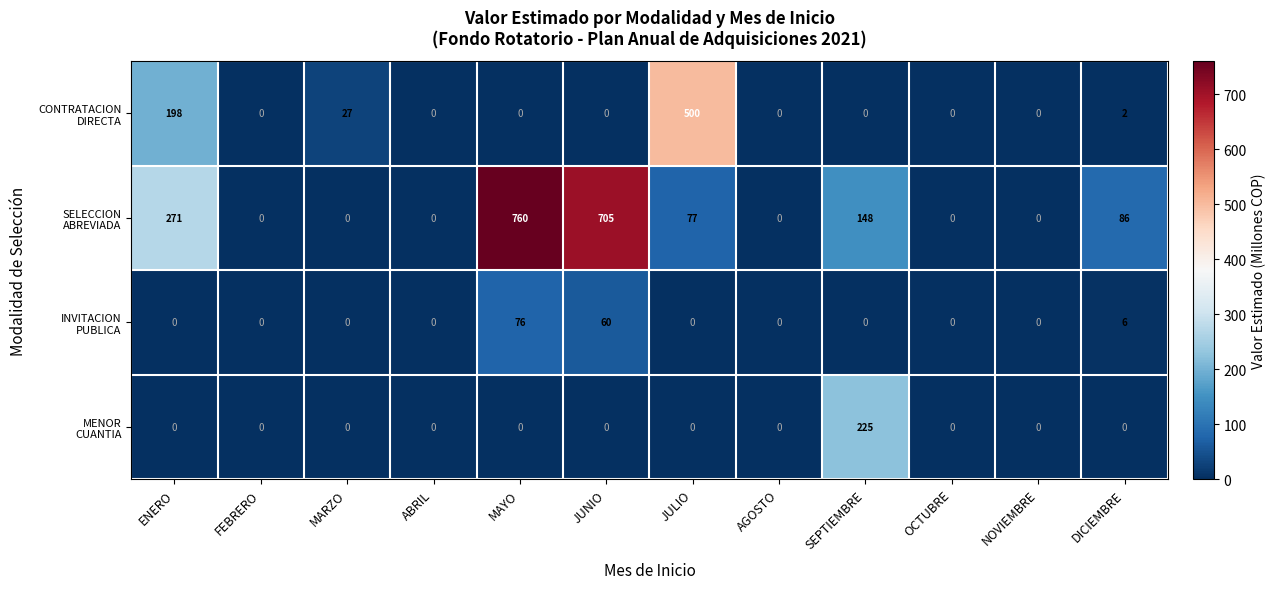

At which category is the sum across all series the highest?

MAYO